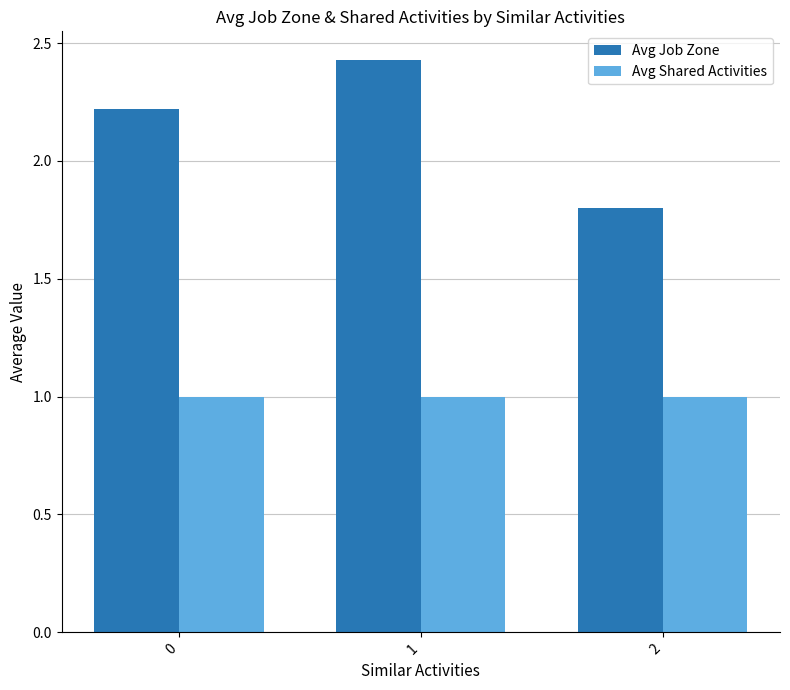

What is the maximum value for Avg Shared Activities?

1.0